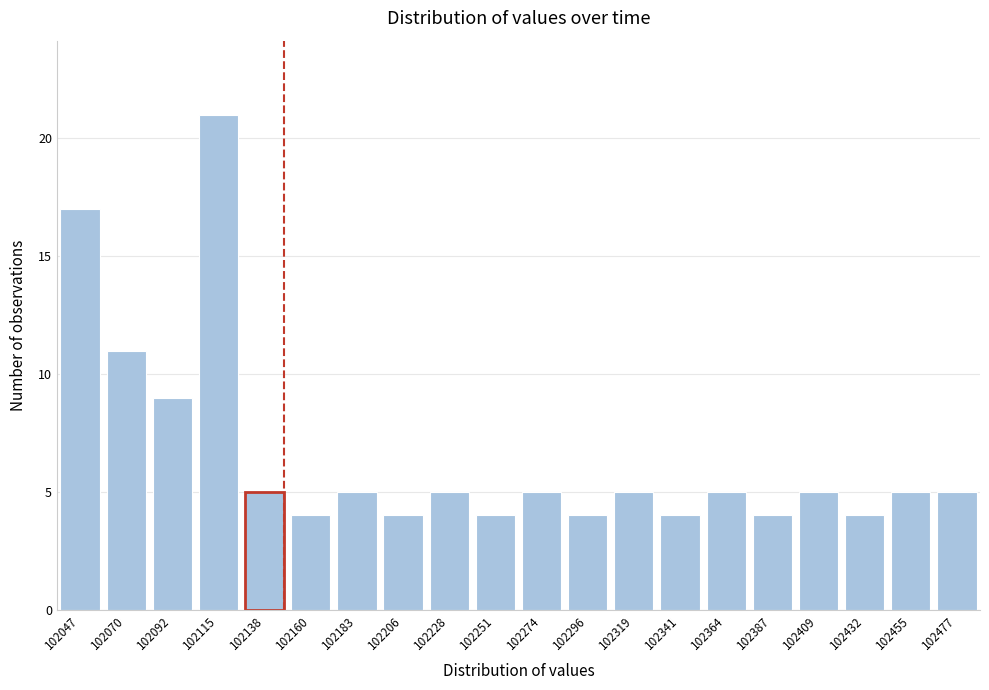

Reading left to right, transcribe all the data shown in this chart.

17	11	9	21	5	4	5	4	5	4	5	4	5	4	5	4	5	4	5	5